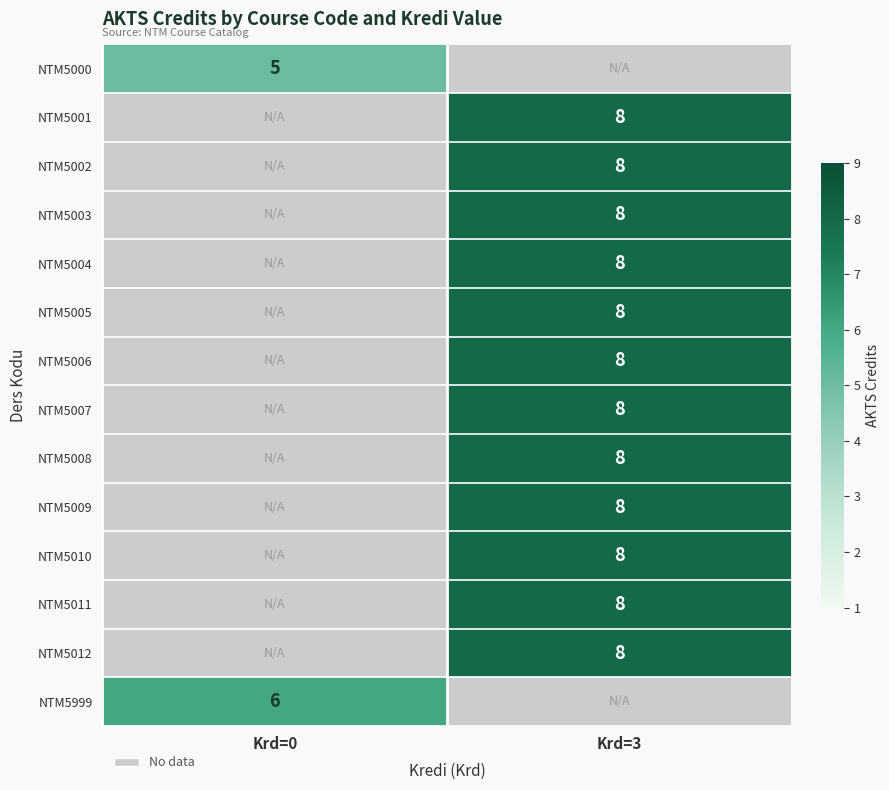

The NTM5999 series shows 6 at Krd=0. True or false?

True